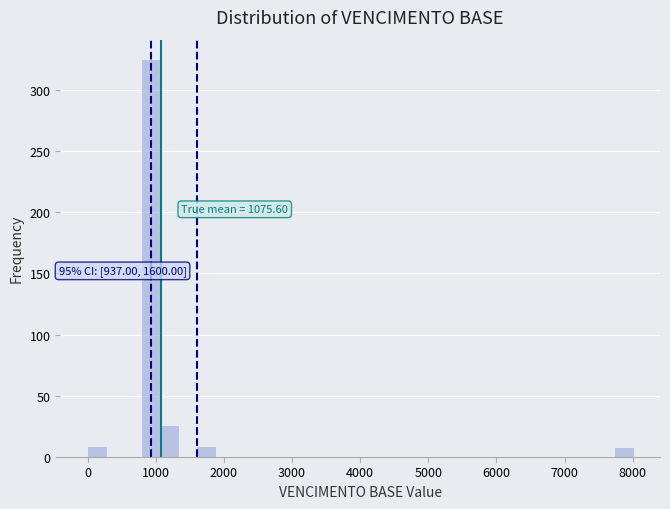

Around what value on the x-axis is the tallest bar? Give the approximate position of its centre, as read against the axis.

900